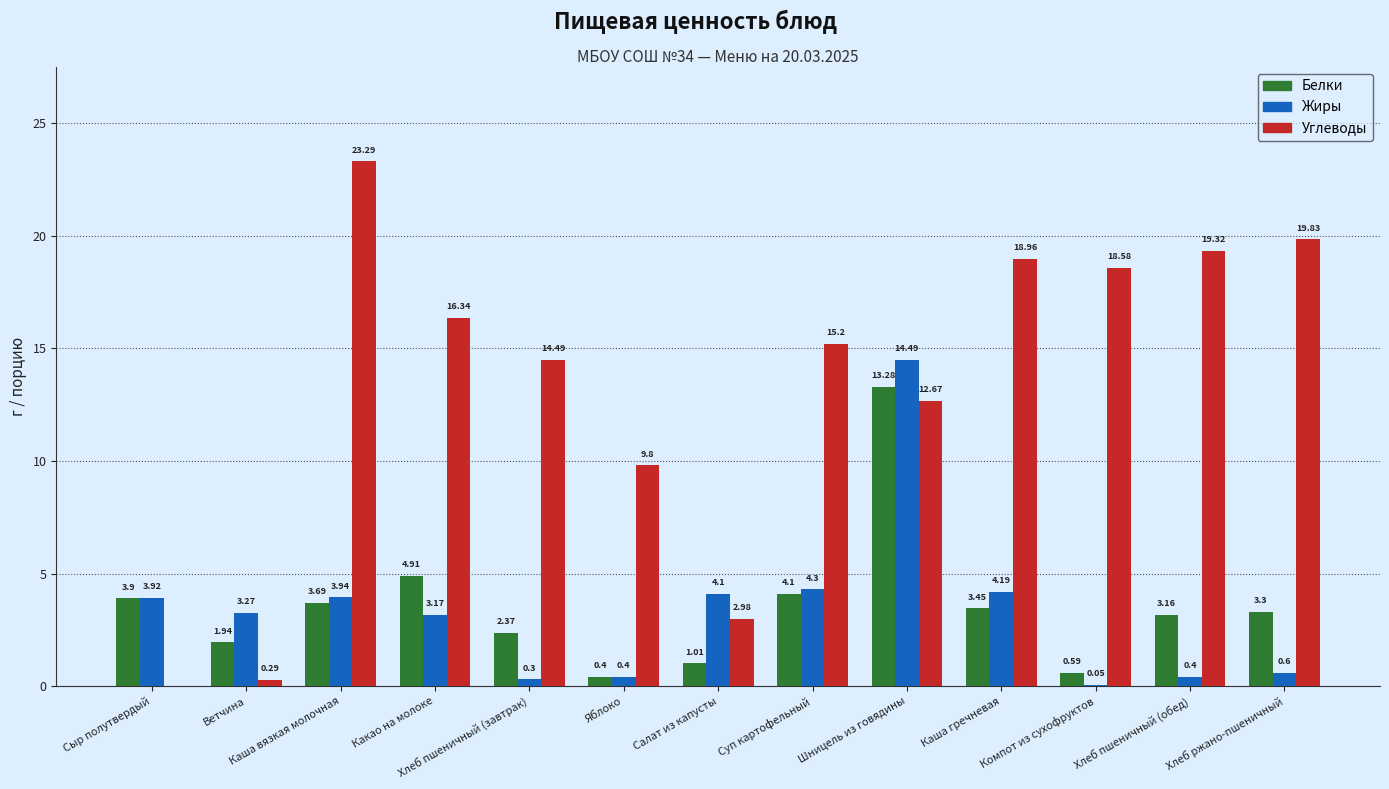

Which series changed the most between Сыр полутвердый and Хлеб ржано-пшеничный?

Углеводы